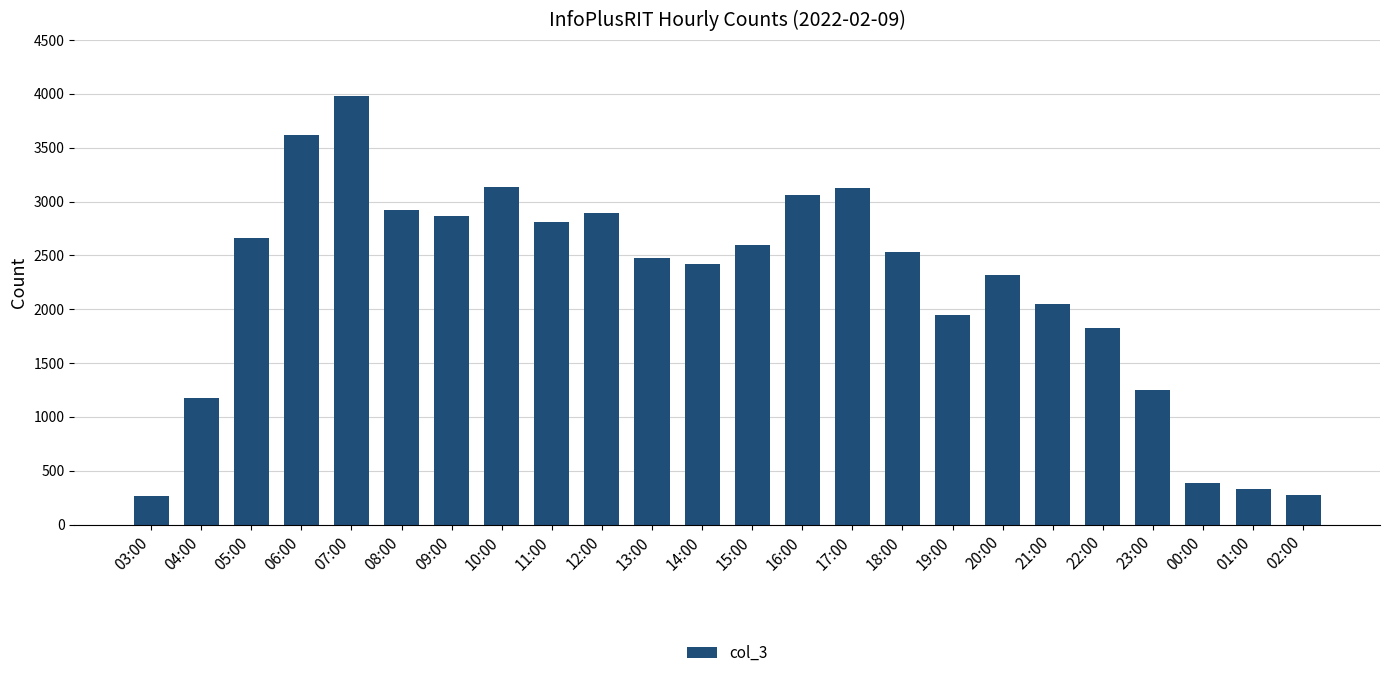

What is the change in value from 14:00 to 01:00?

-2084